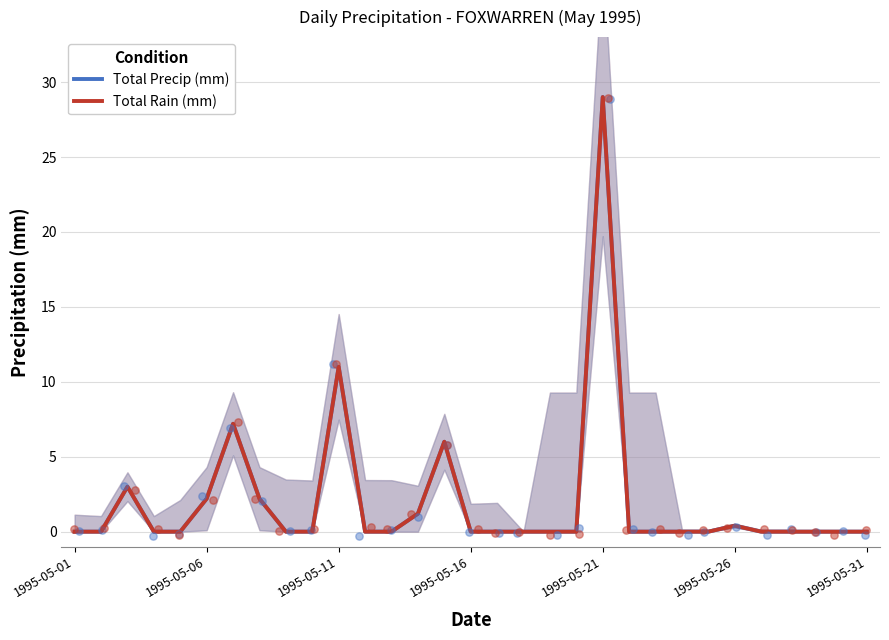

Which series reaches the minimum Y coordinate?

Total Precip (mm)